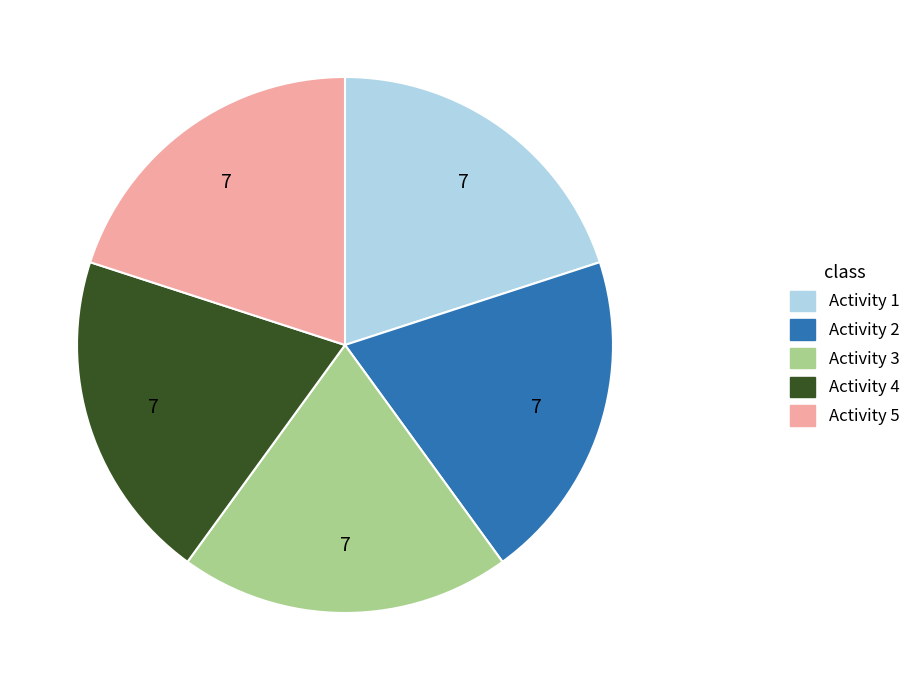

Is it true that Activity 4 is 20% of the pie?

True